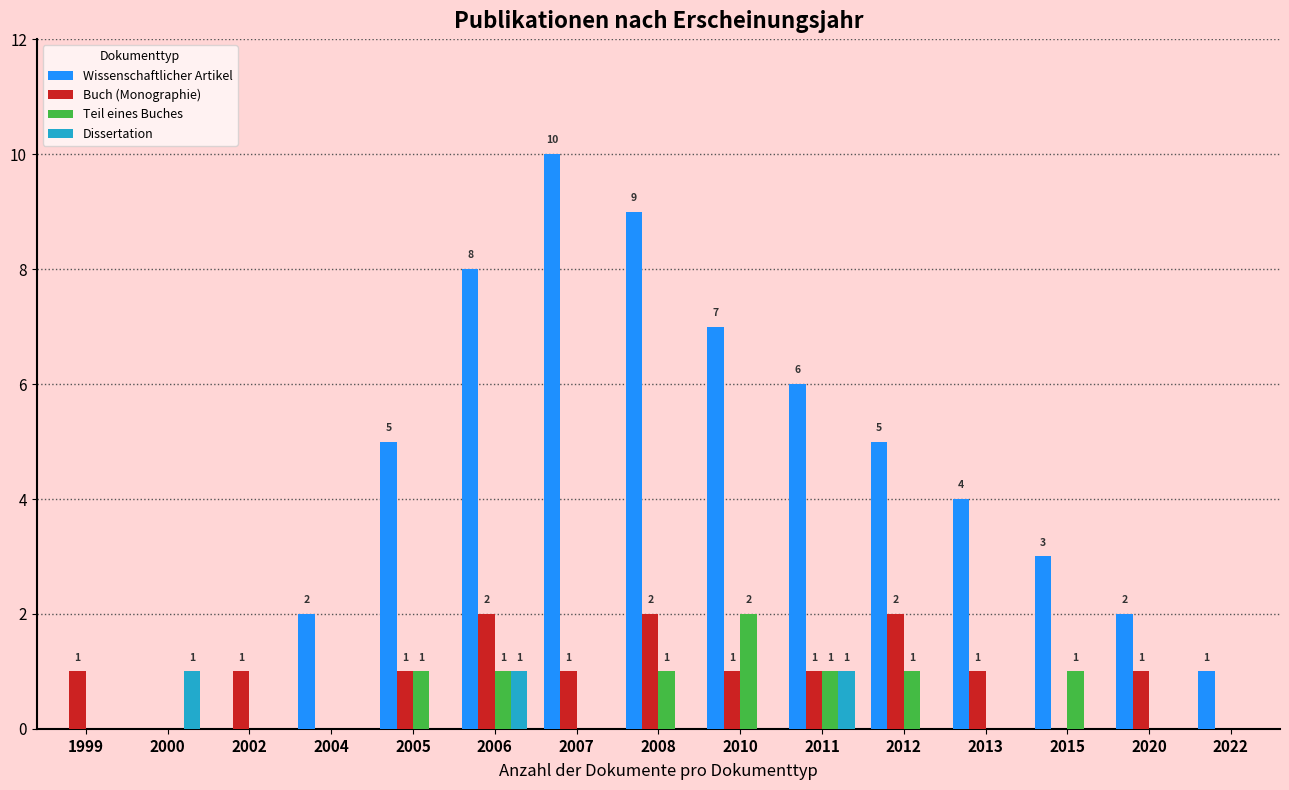

What is the total value across all series at 2011?

9